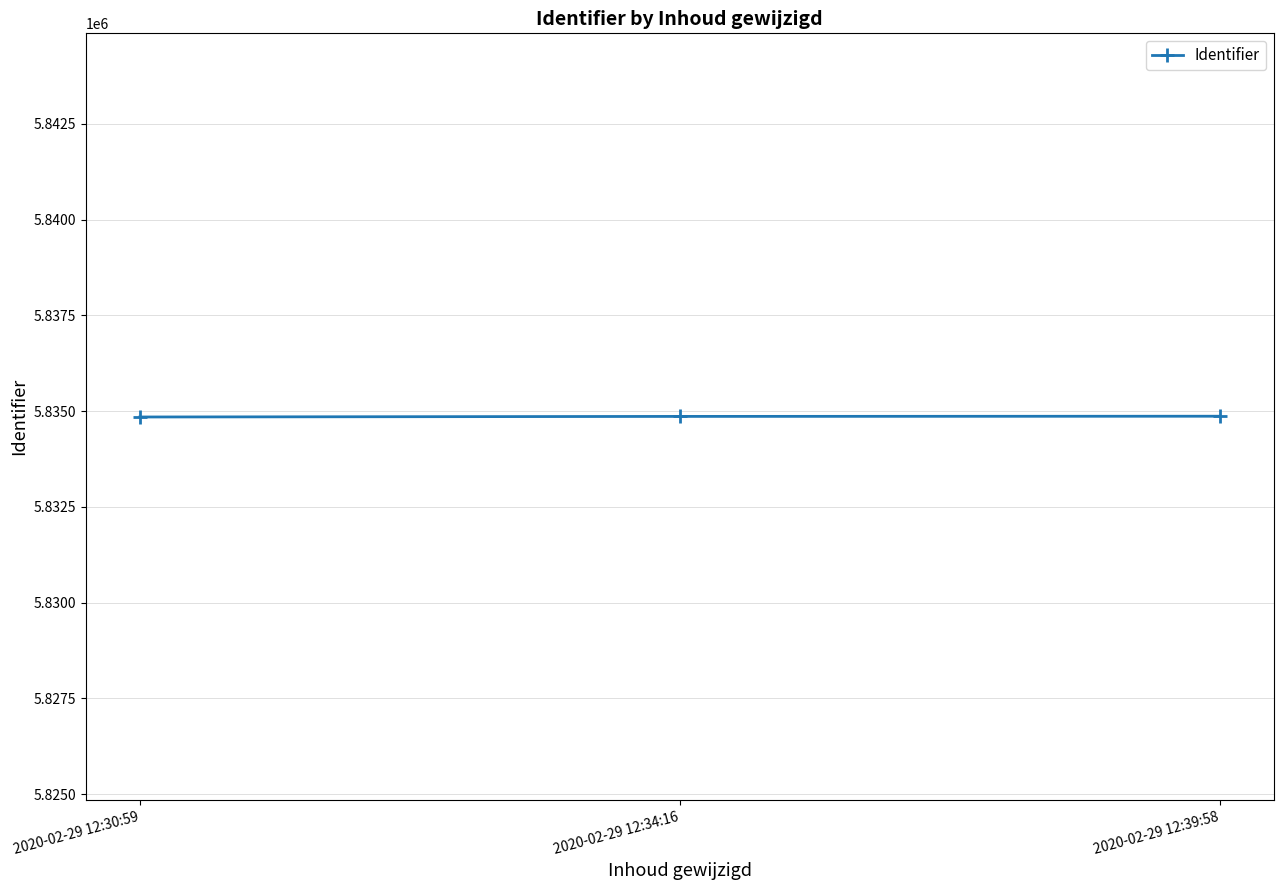

How many lines are shown in the chart?

1